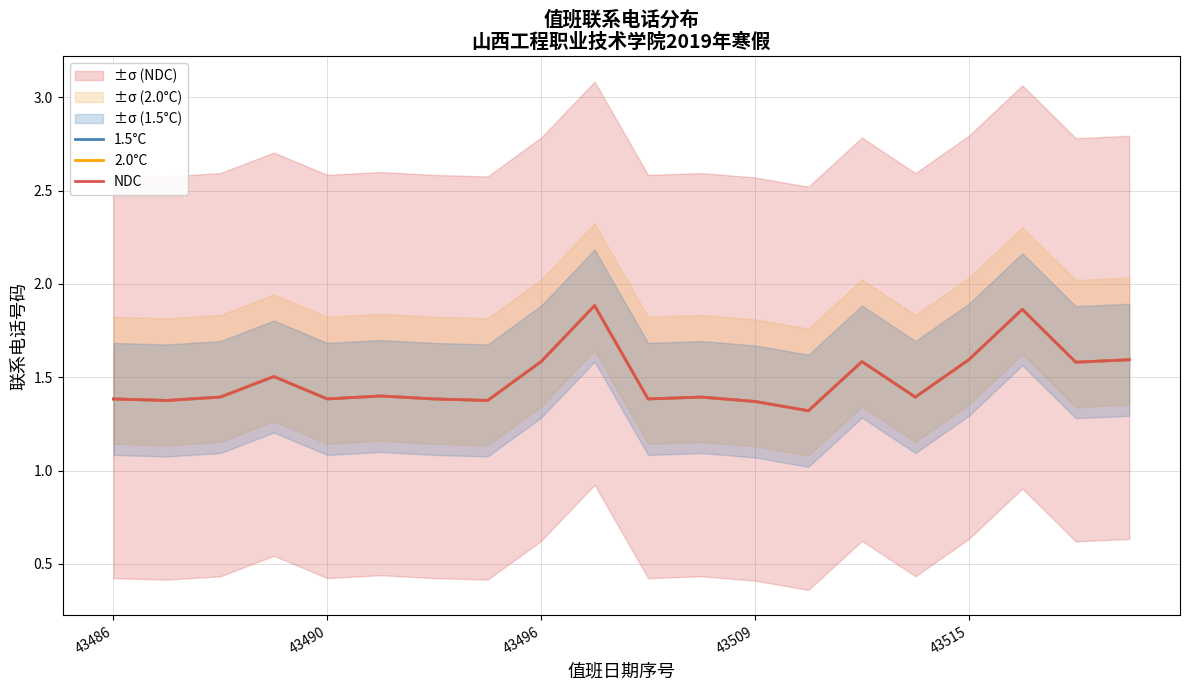

Rank the series at 43509 from lowest to highest value.

1.5°C, 2.0°C, NDC